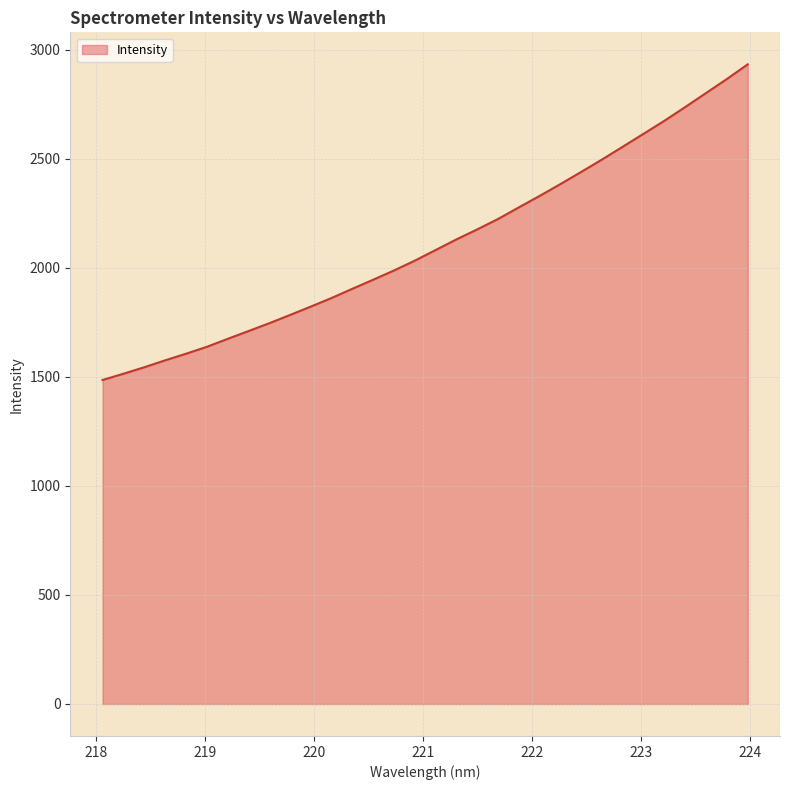

What is the maximum value shown in the chart?

2932.4